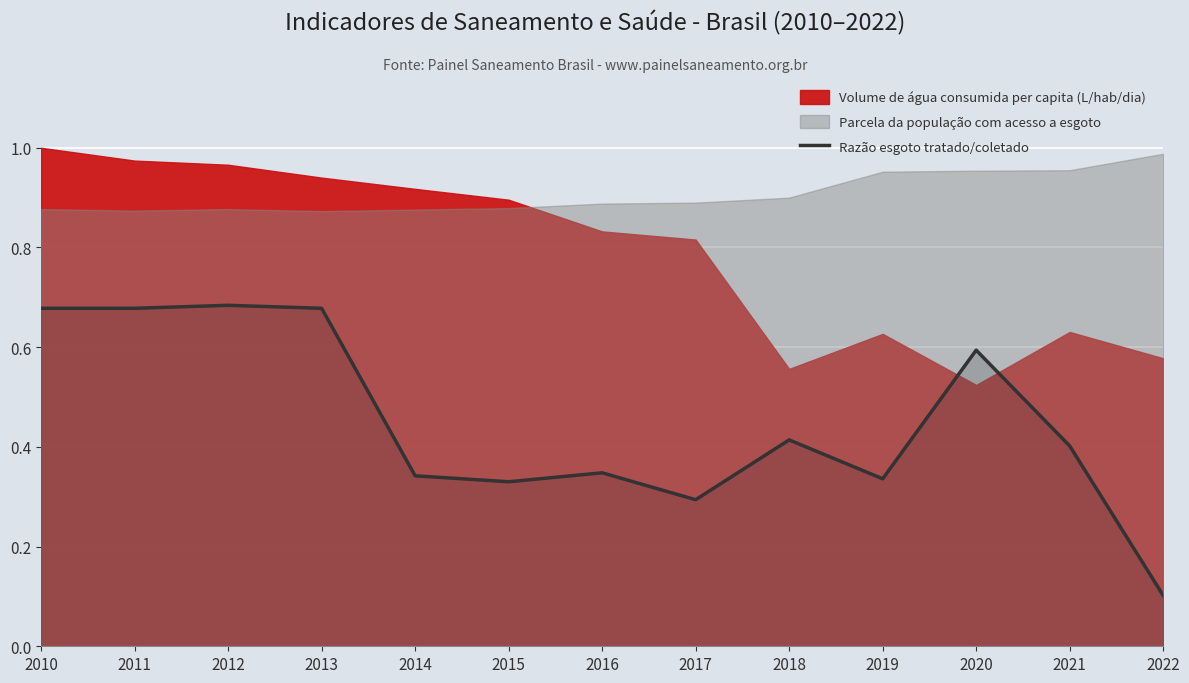

What is the difference between the second highest and minimum values?

0.6